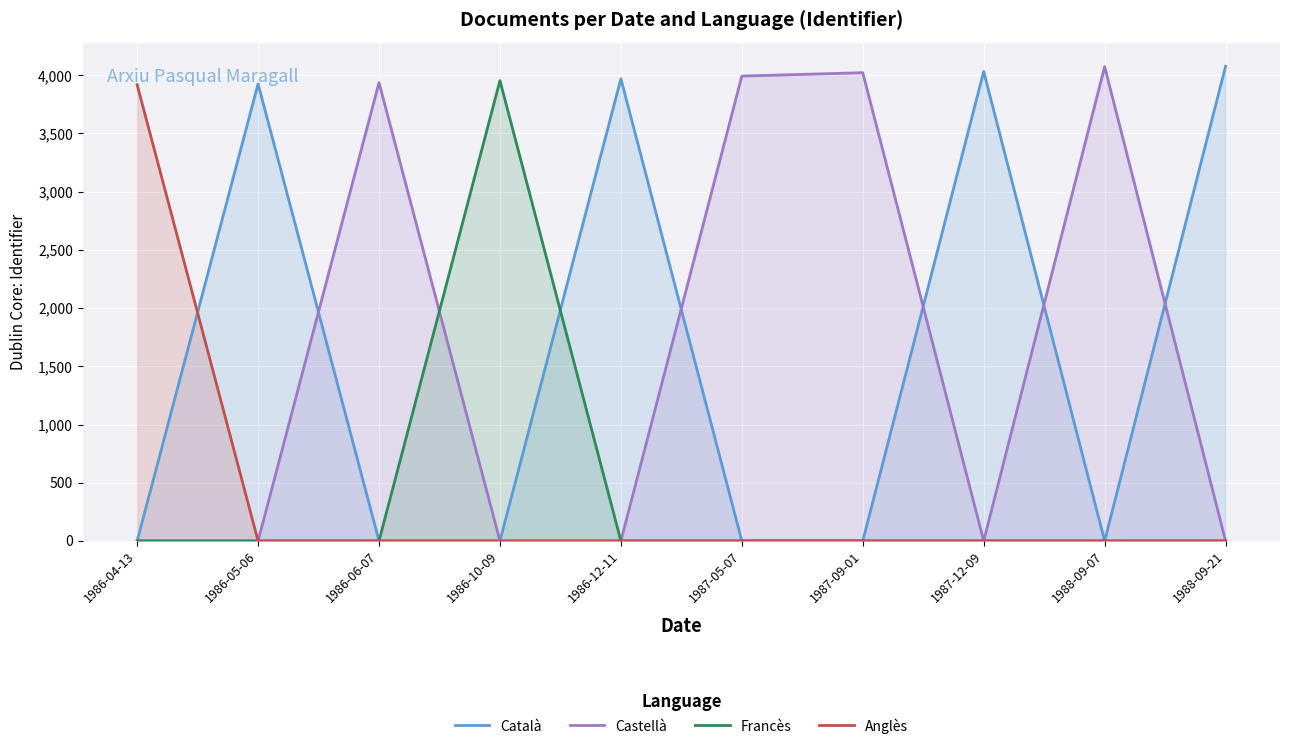

How many values in the Català series exceed 0?

4